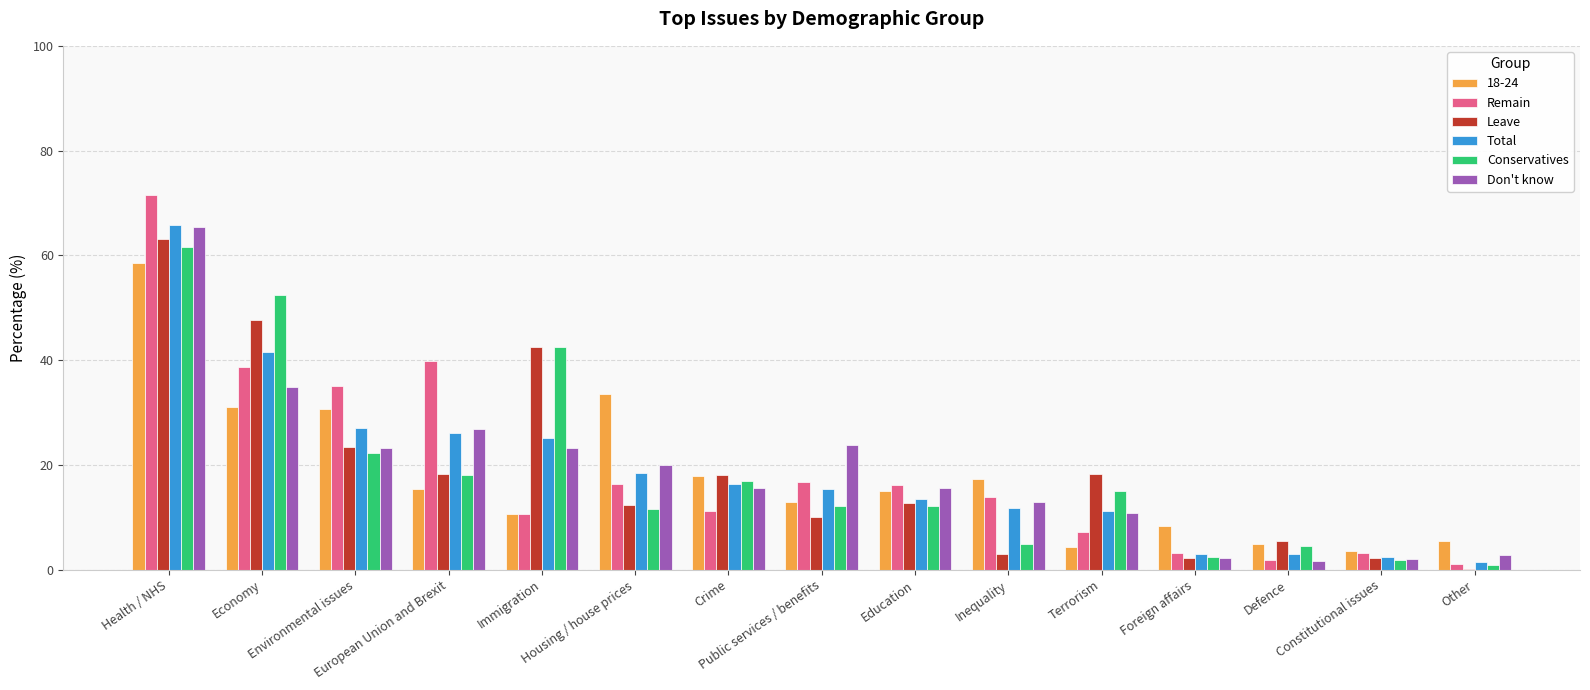

What is the maximum value shown in the chart?

71.5